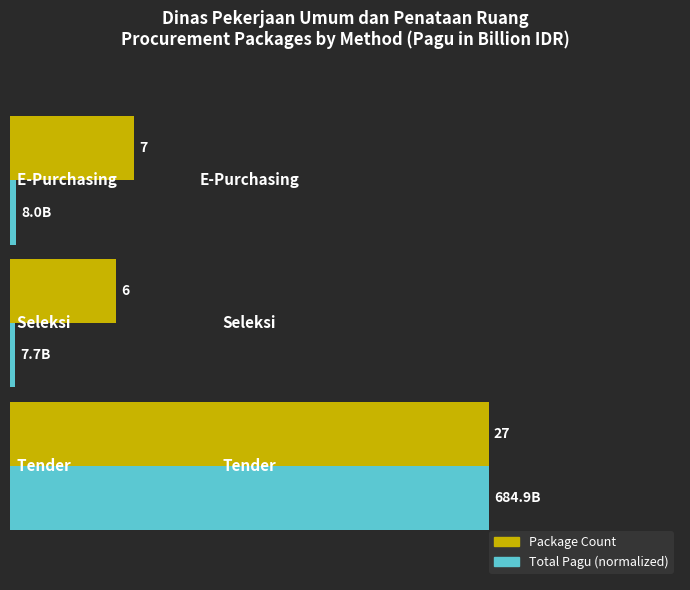

Reading right to left, transcribe all the data shown in this chart.

Package Count: 7.0	6.0	27.0
Total Pagu (norm): 0.3	0.3	27.0